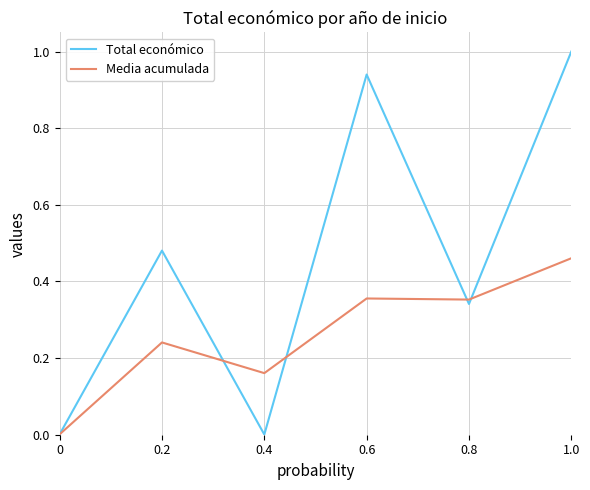

What are all the series names shown in the legend?

Total económico, Media acumulada